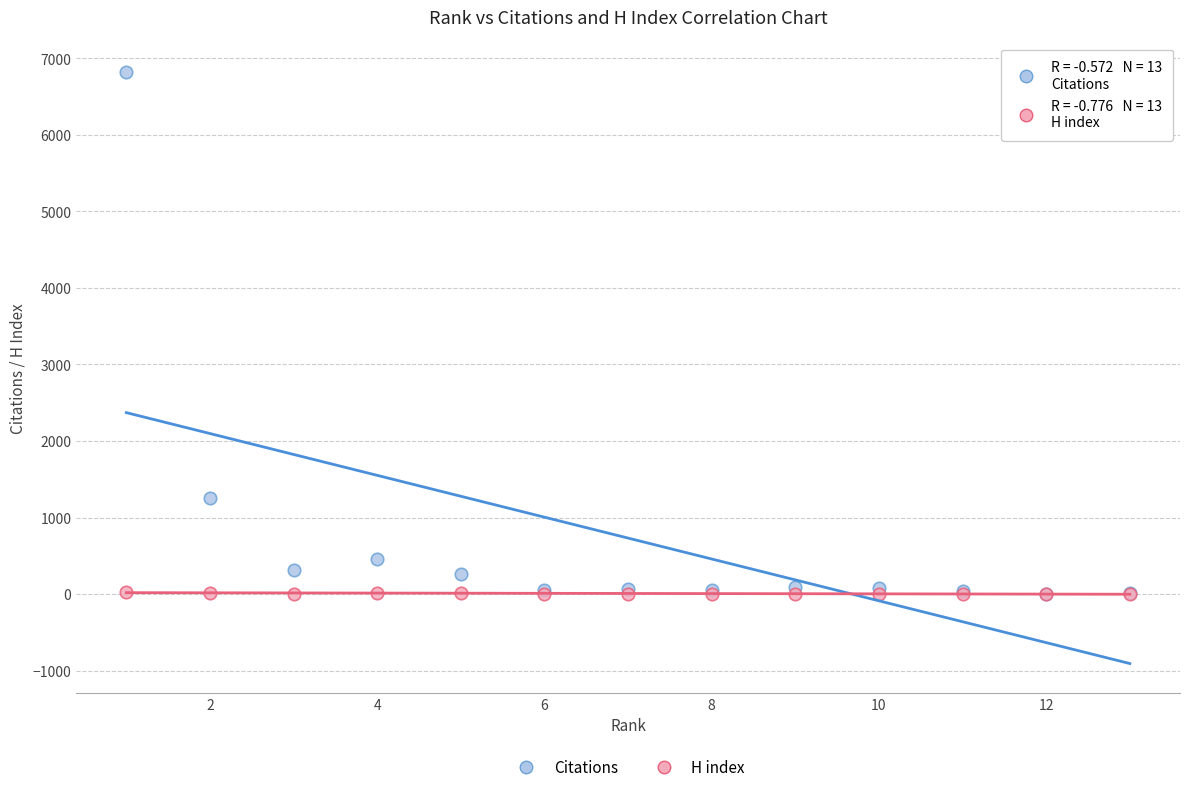

In the Citations series, what Y value is closest to 3411?

1261